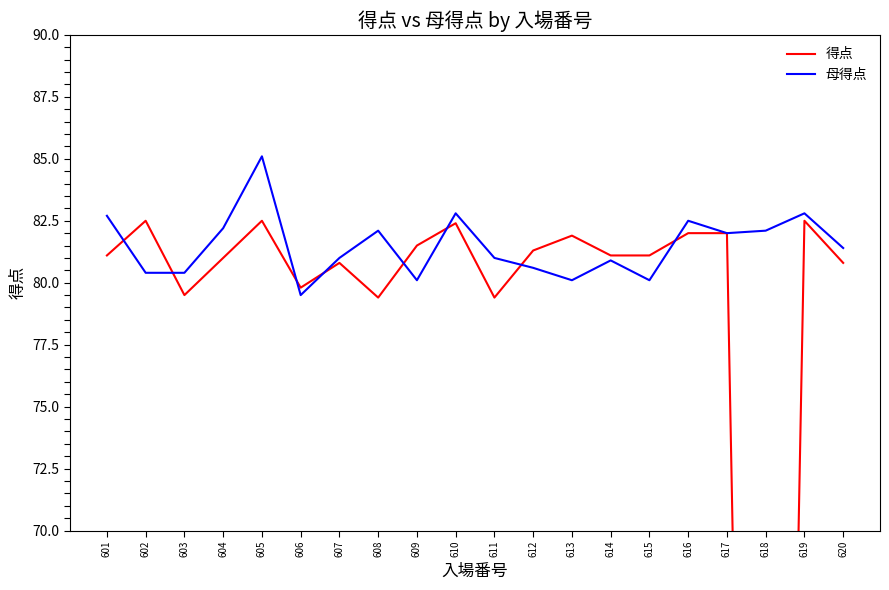

Rank the categories by 得点 value from lowest to highest.

618, 608, 611, 603, 606, 607, 620, 604, 601, 614, 615, 612, 609, 613, 616, 617, 610, 602, 605, 619